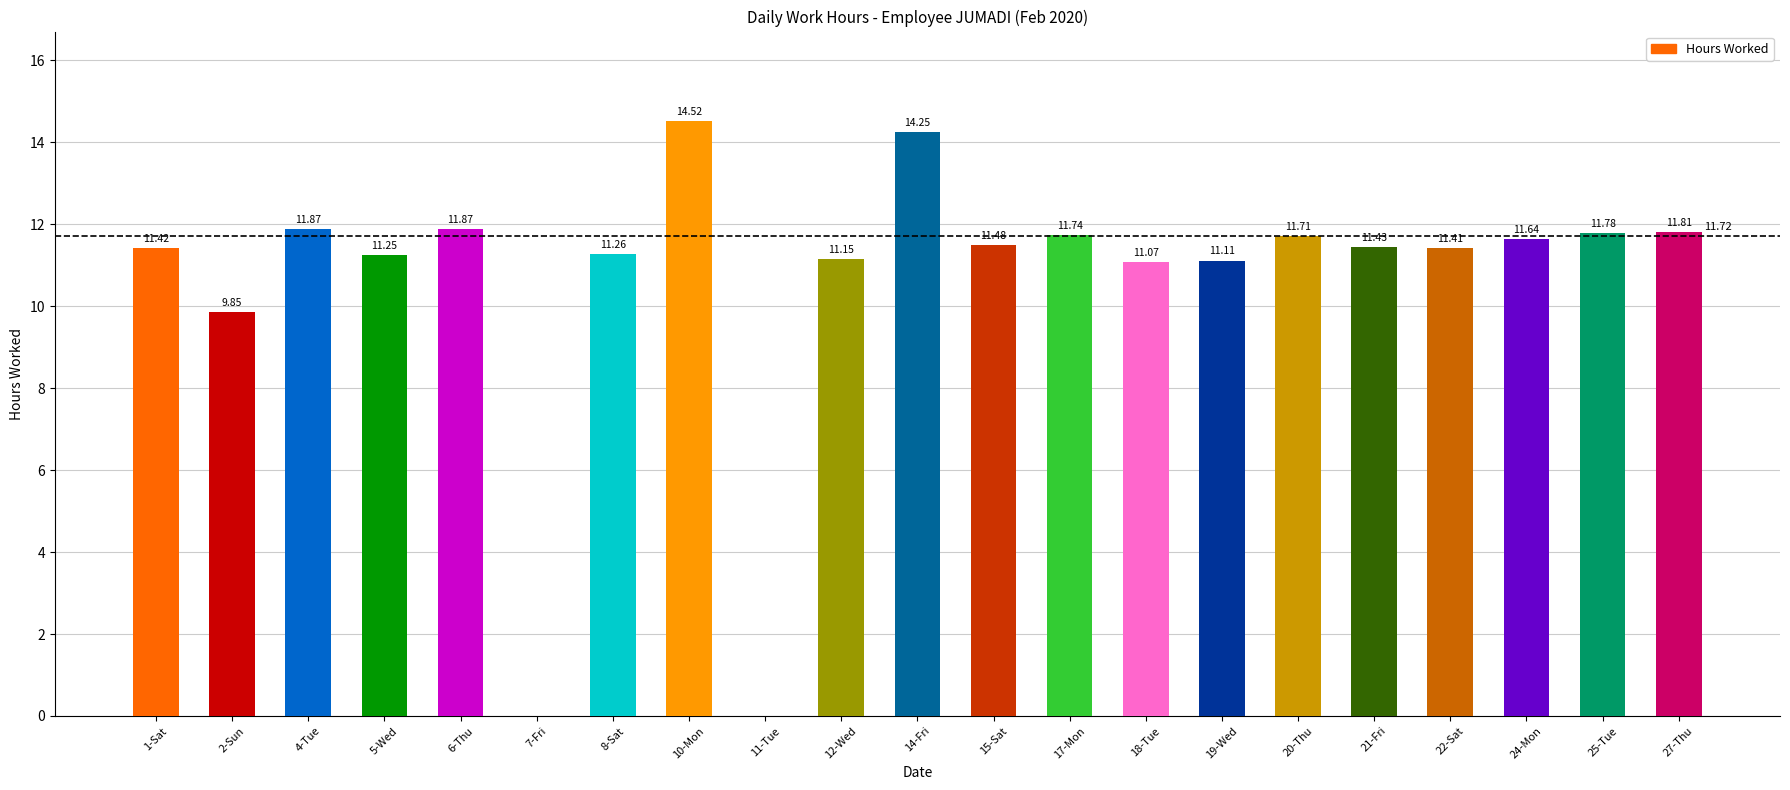

At which label does the data first exceed 11?

1-Sat